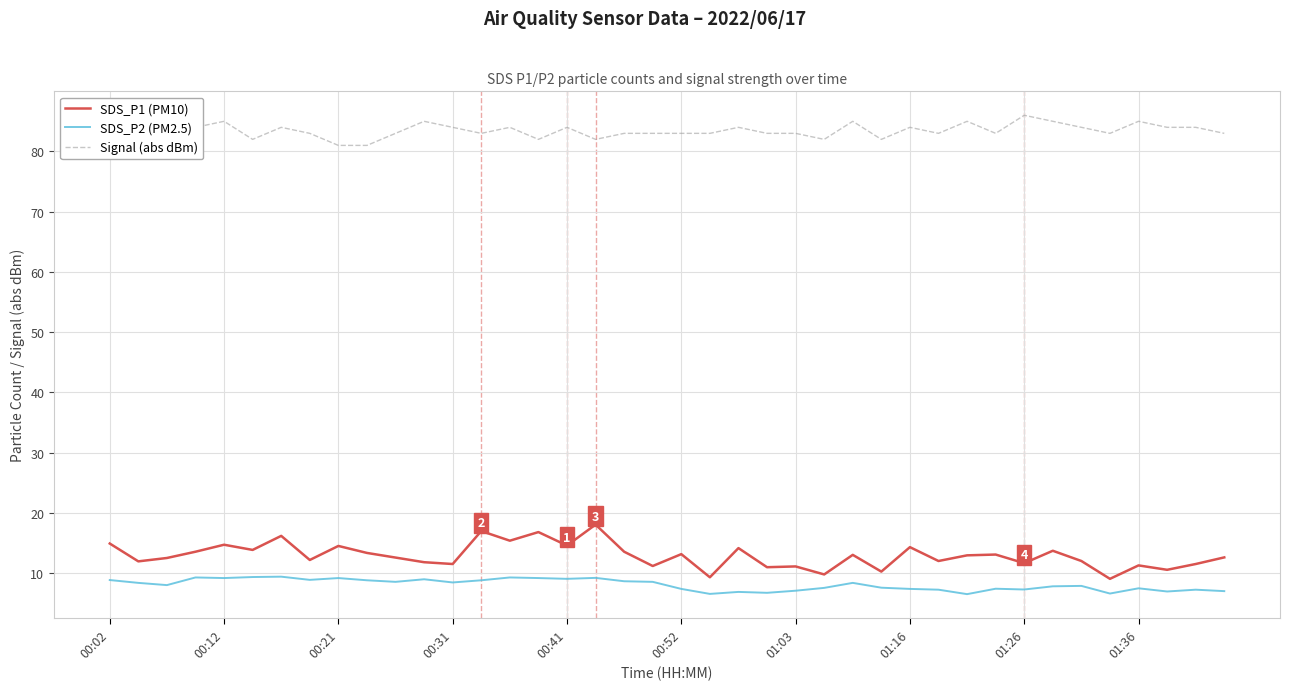

List the series in order of their peak value, lowest first.

SDS_P2 (PM2.5), SDS_P1 (PM10), Signal (abs dBm)